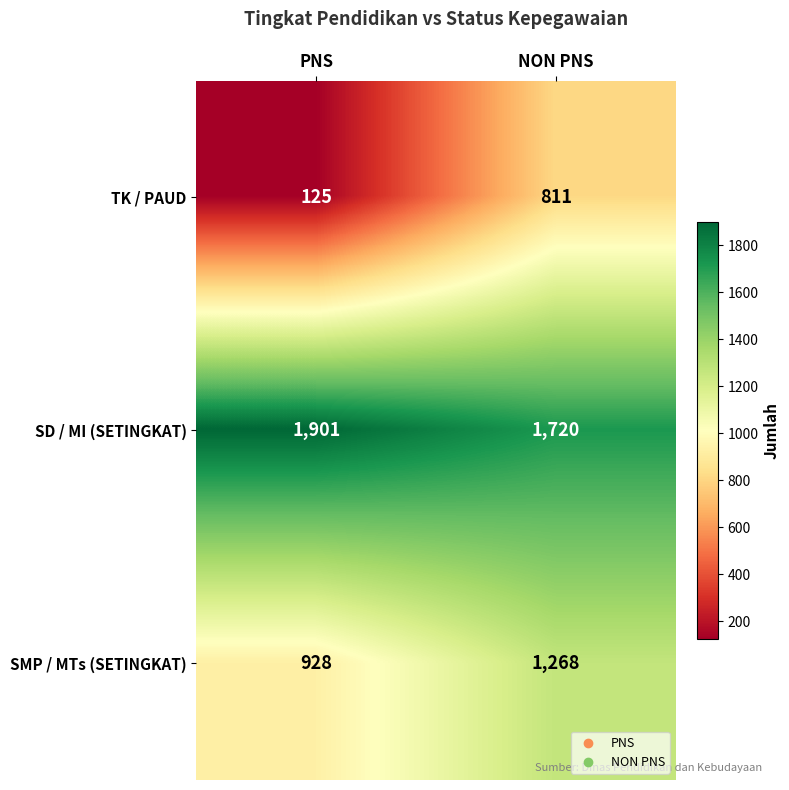

True or false: SMP / MTs (SETINGKAT) has a value of 928 at PNS.

True